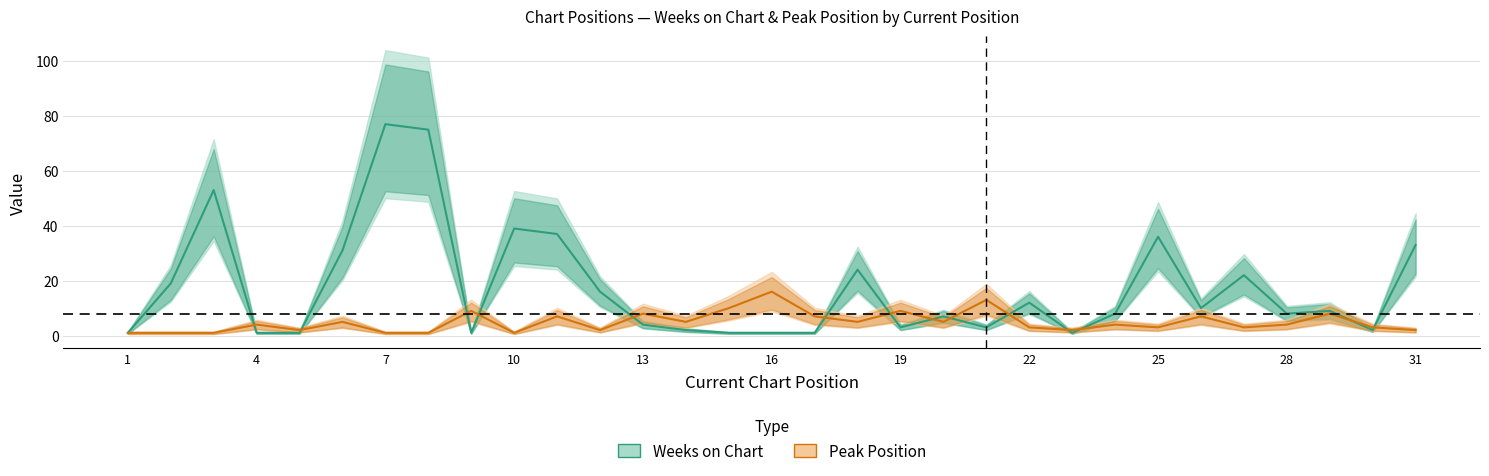

Rank the series by their average value, from lowest to highest.

Peak Position, Weeks on Chart